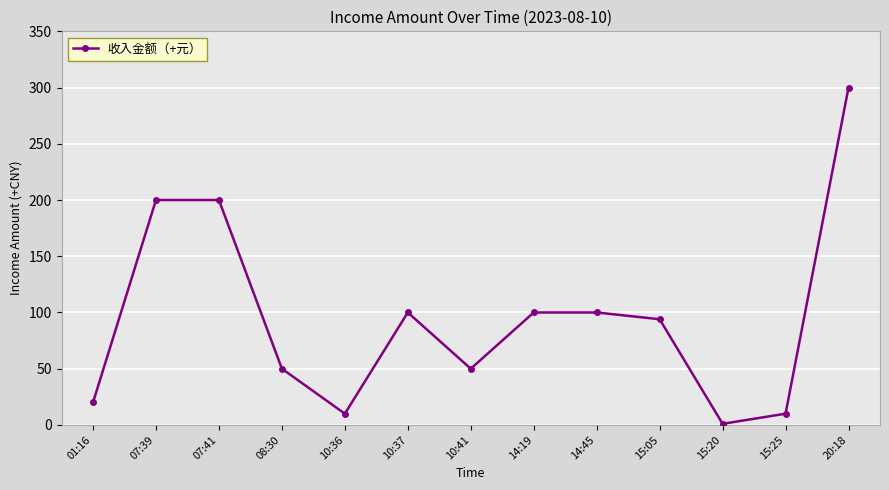

At which category does the data reach its first local valley?

10:36